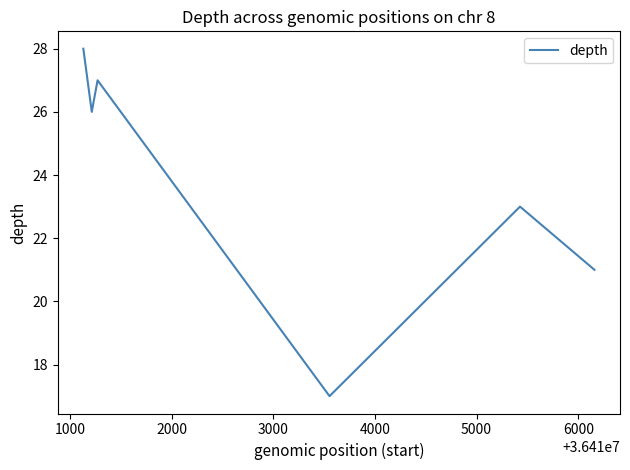

Is this an area chart (filled region under the line)?

No